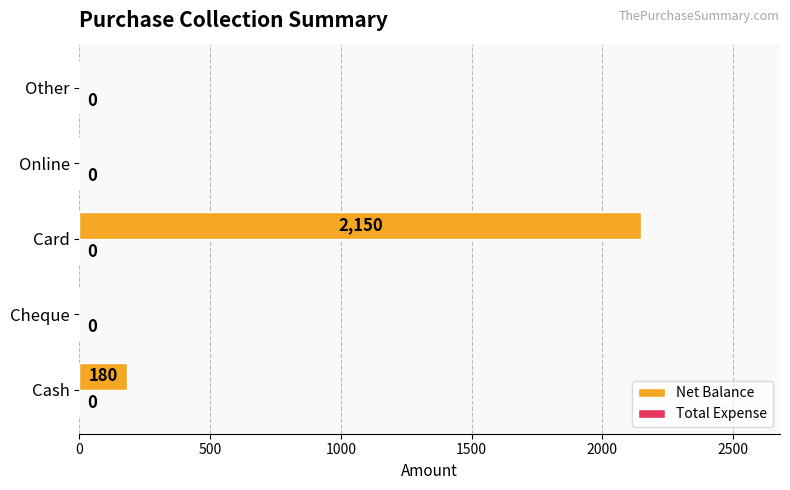

What is the sum of all values?

2330